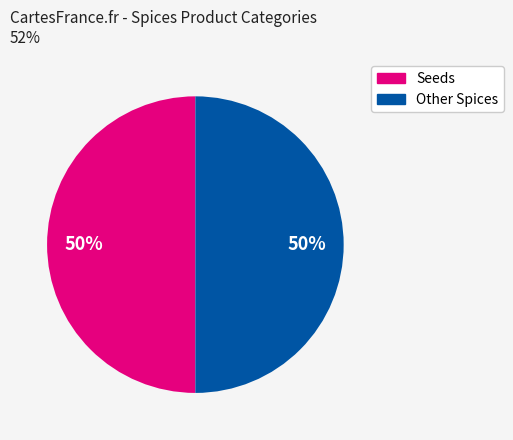

To the nearest percent, what is the average slice percentage?

50%